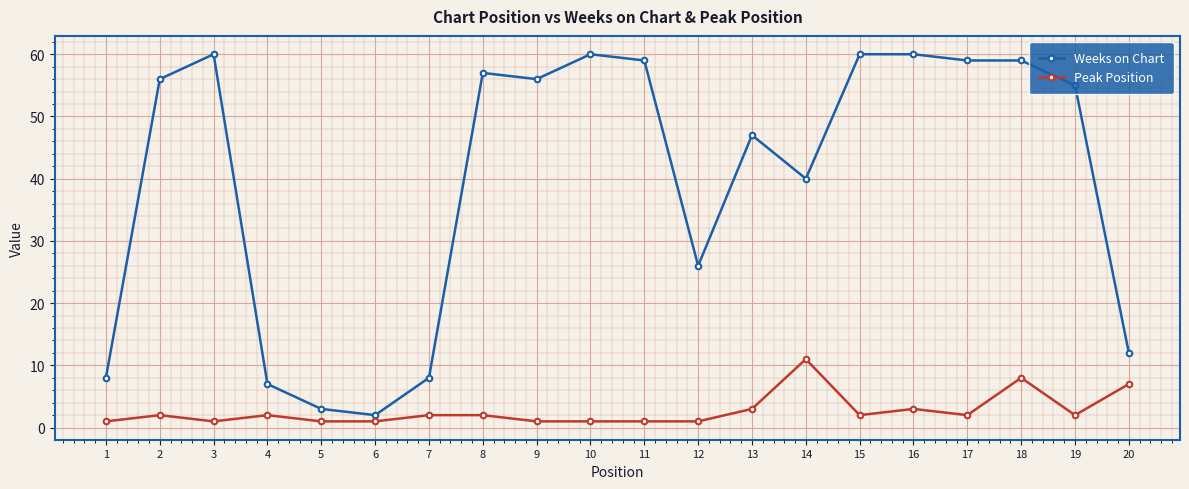

How many values in the Weeks on Chart series are below 56?

10